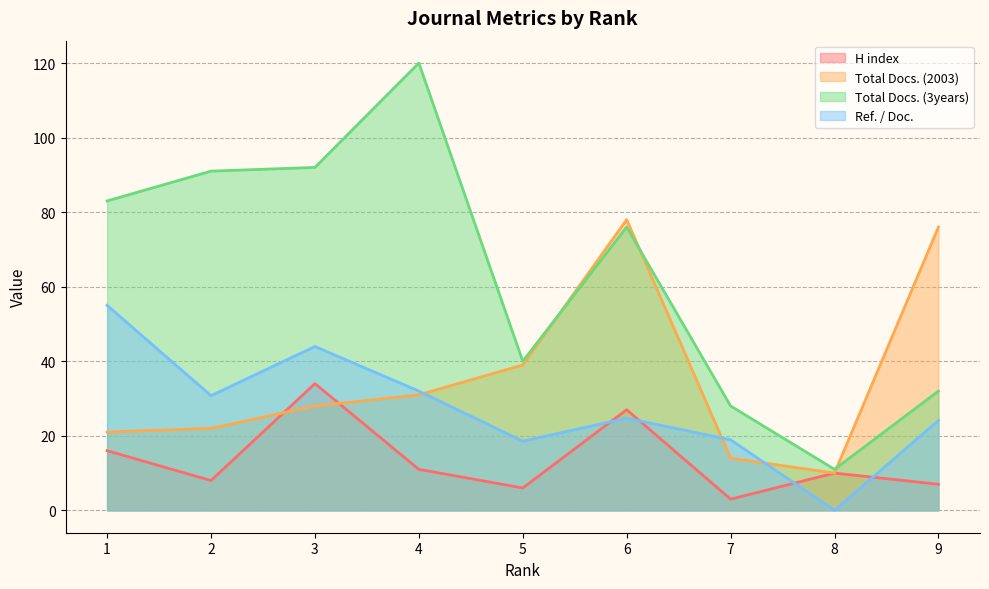

How many lines are shown in the chart?

4